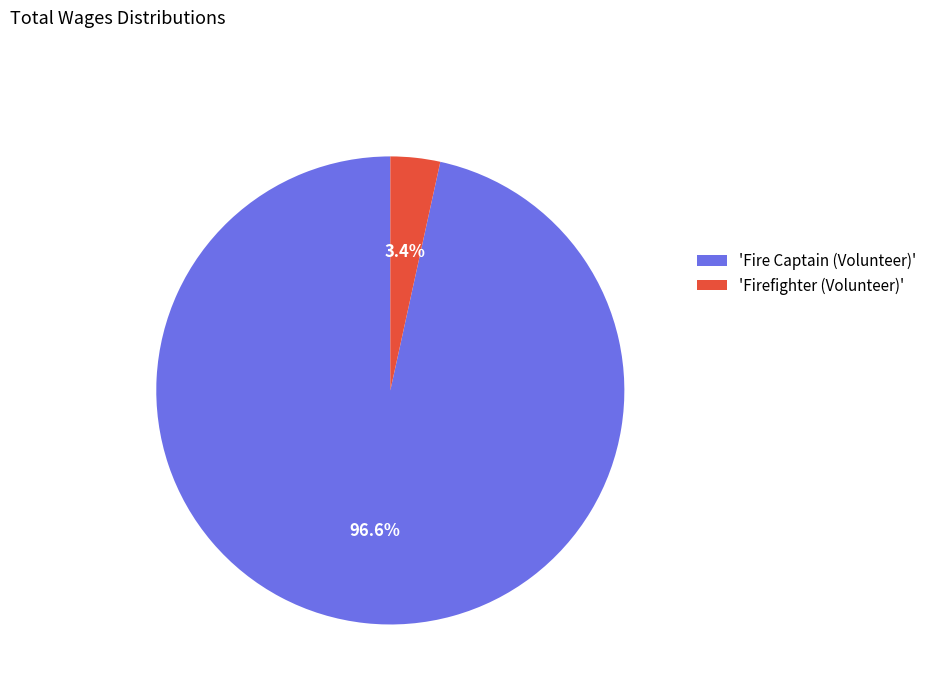

Which slice is the smallest?

'Firefighter (Volunteer)'